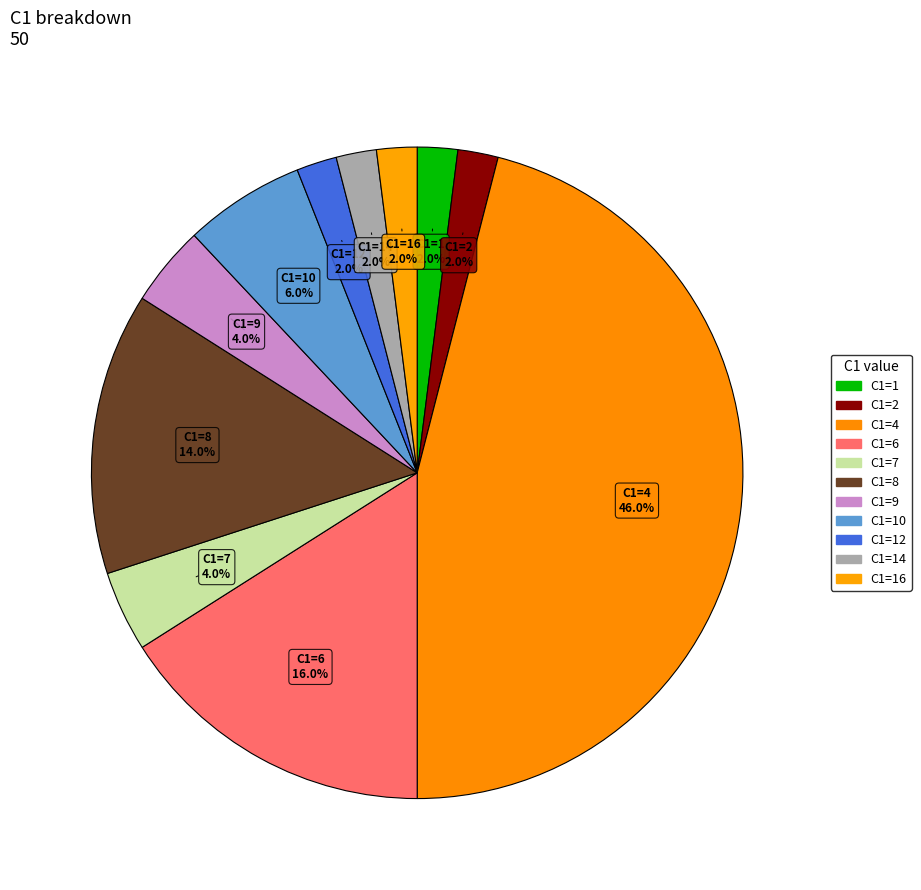

How many slices are in this pie chart?

11